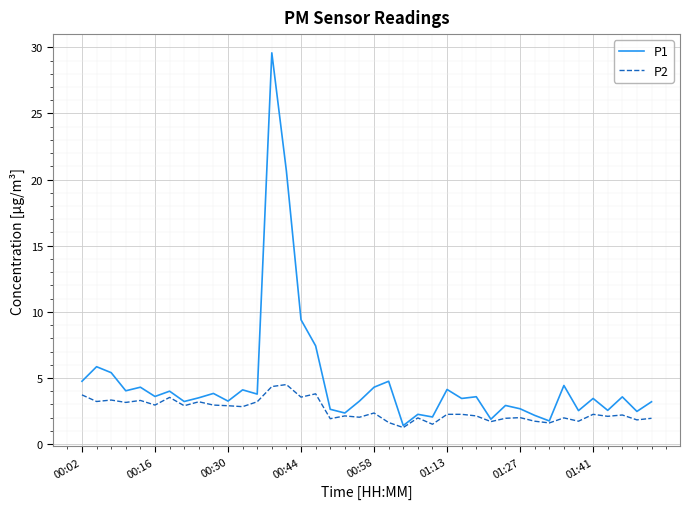

What is the greatest value displayed?

29.6